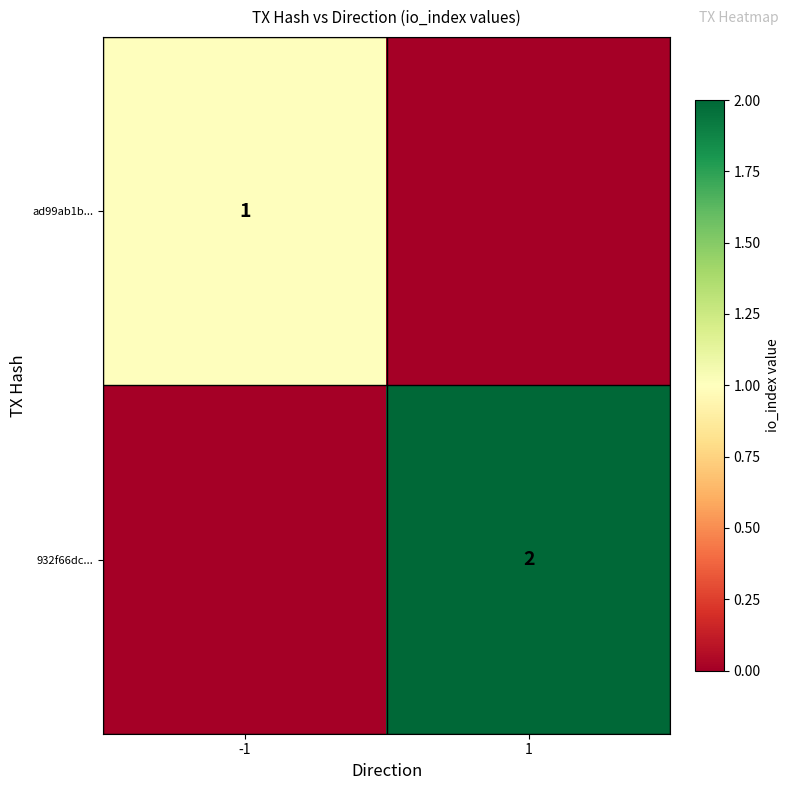

What is the difference between the highest and lowest values at 1?

2